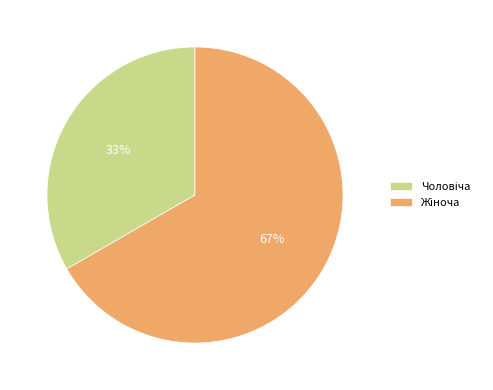

How many segments does this pie chart have?

2